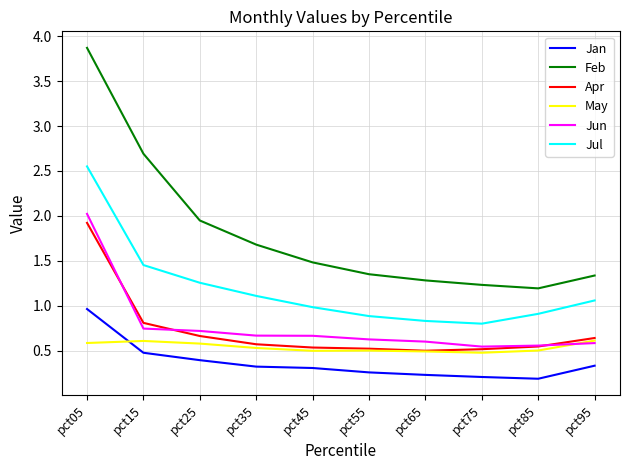

The value of May at pct65 is 0.7. True or false?

False